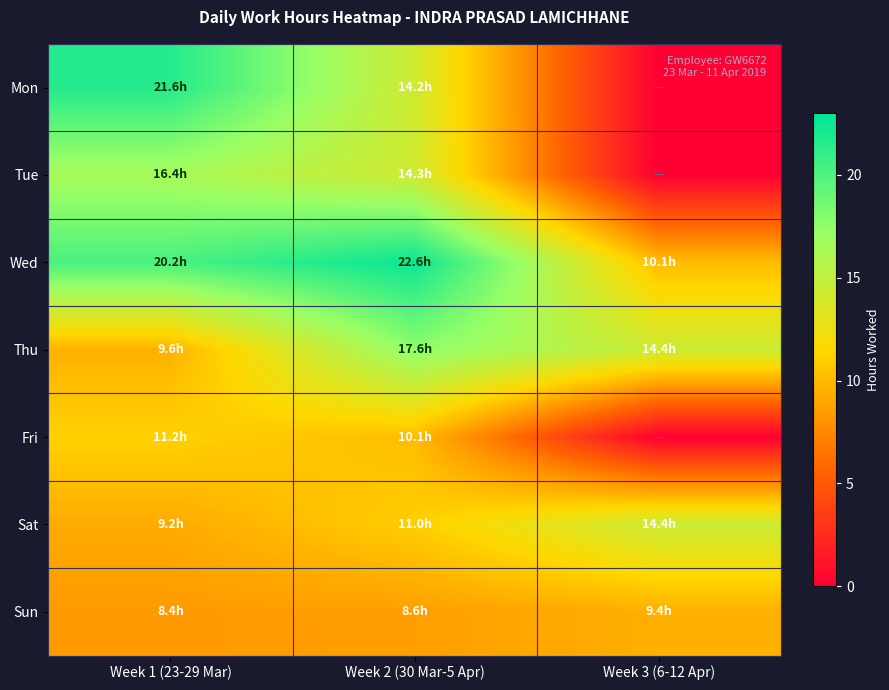

Reading right to left, transcribe all the data shown in this chart.

Mon: Week 3 (6-12 Apr)=0.0	Week 2 (30 Mar-5 Apr)=14.2	Week 1 (23-29 Mar)=21.6
Tue: Week 3 (6-12 Apr)=0.0	Week 2 (30 Mar-5 Apr)=14.3	Week 1 (23-29 Mar)=16.4
Wed: Week 3 (6-12 Apr)=10.1	Week 2 (30 Mar-5 Apr)=22.6	Week 1 (23-29 Mar)=20.2
Thu: Week 3 (6-12 Apr)=14.4	Week 2 (30 Mar-5 Apr)=17.6	Week 1 (23-29 Mar)=9.6
Fri: Week 3 (6-12 Apr)=0.0	Week 2 (30 Mar-5 Apr)=10.1	Week 1 (23-29 Mar)=11.2
Sat: Week 3 (6-12 Apr)=14.4	Week 2 (30 Mar-5 Apr)=11.0	Week 1 (23-29 Mar)=9.2
Sun: Week 3 (6-12 Apr)=9.4	Week 2 (30 Mar-5 Apr)=8.6	Week 1 (23-29 Mar)=8.4